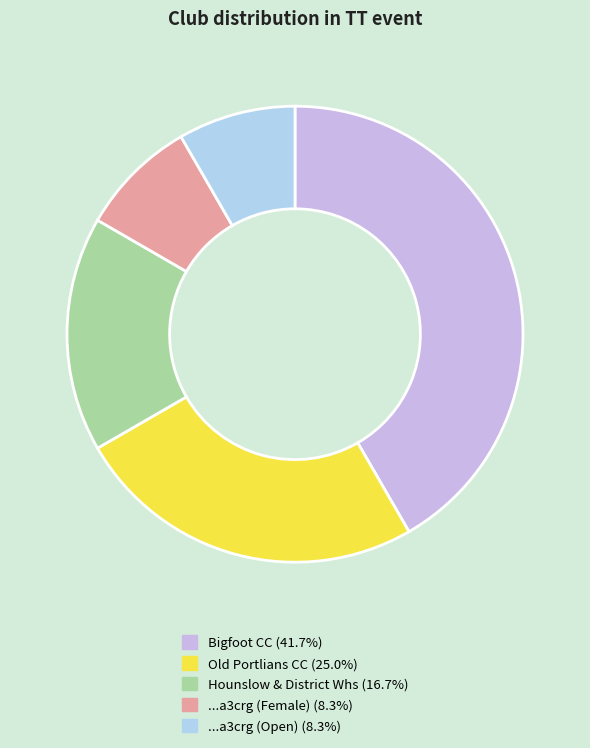

Rank the categories by value from lowest to highest.

...a3crg (Female), ...a3crg (Open), Hounslow & District Whs, Old Portlians CC, Bigfoot CC